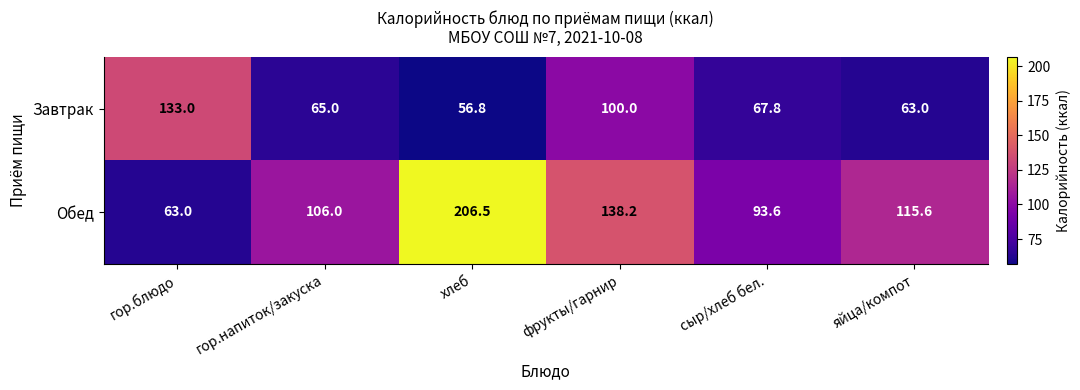

What is the greatest value displayed?

206.5